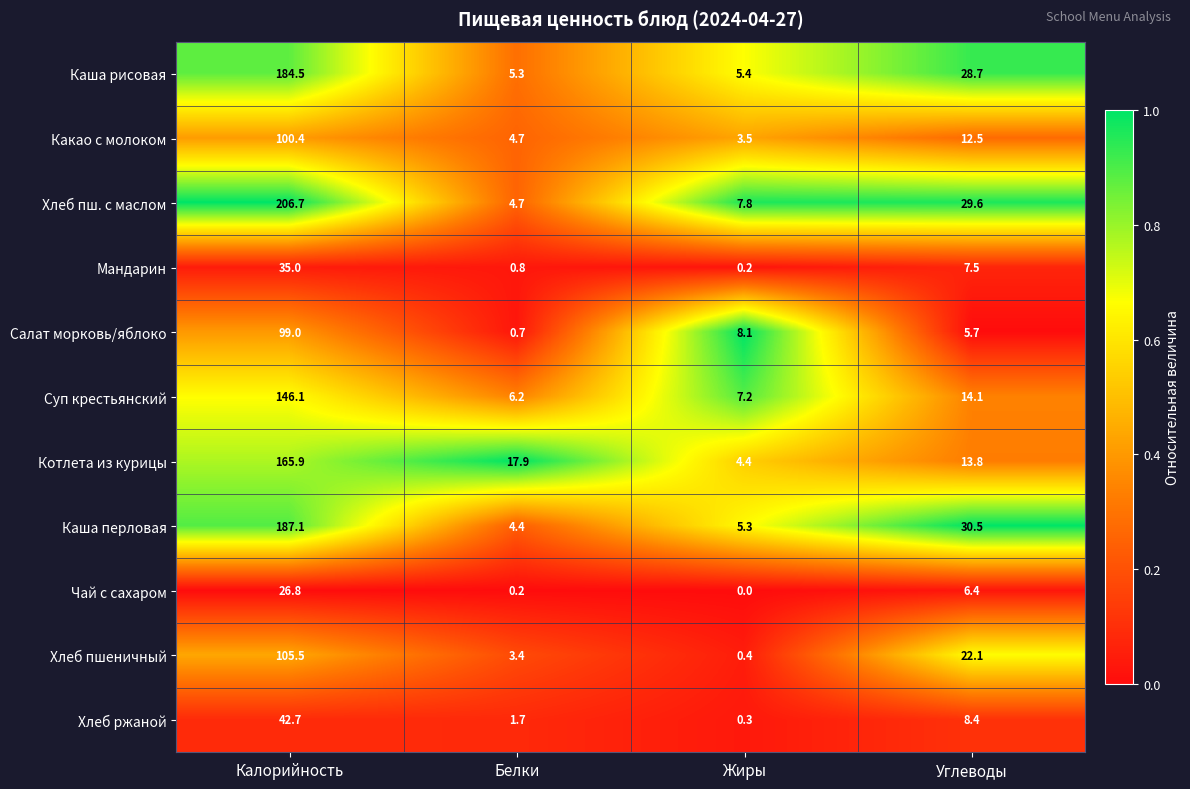

Is it true that Салат морковь/яблоко equals 0.7 at Белки?

True